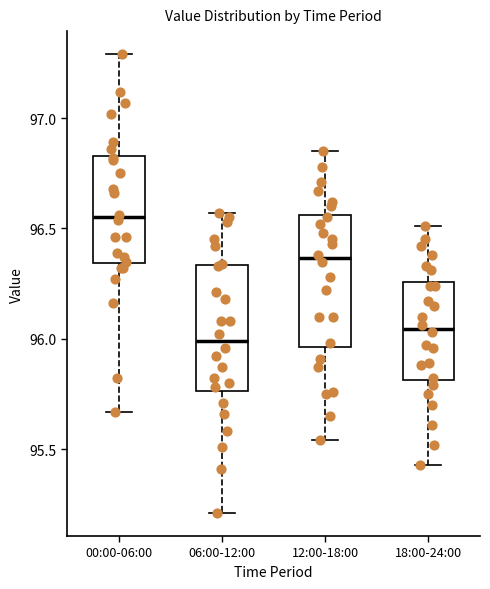

Reading left to right, read every box against the y-axis: the position of its median line, the range the box covers, and the ends of its whiskers. The values are not printed on the chart, so give them approximately, as read against the axis.

00:00-06:00: median 96.55, box 96.35 to 96.85, whiskers 95.65 to 97.30
06:00-12:00: median 96.00, box 95.75 to 96.35, whiskers 95.20 to 96.55
12:00-18:00: median 96.35, box 95.95 to 96.55, whiskers 95.55 to 96.85
18:00-24:00: median 96.05, box 95.80 to 96.25, whiskers 95.45 to 96.50